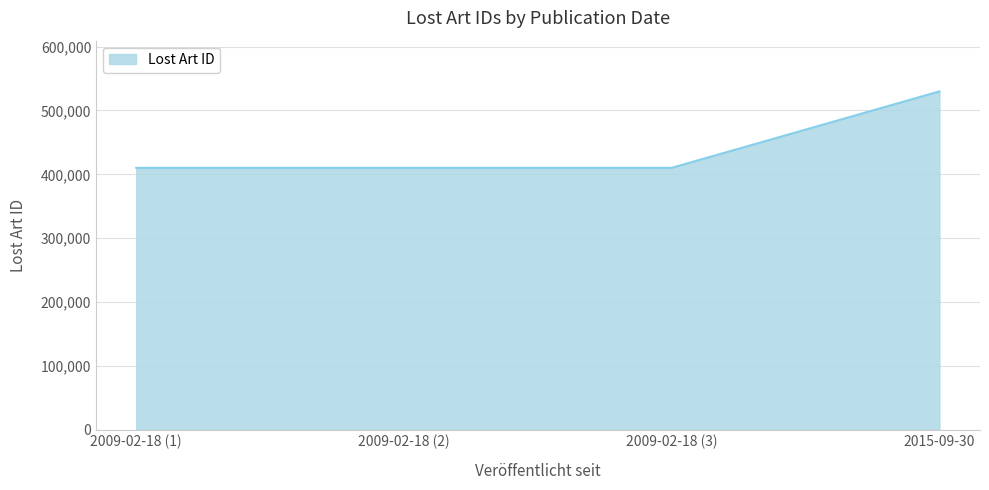

The chart shows a value of 699973 at 2015-09-30. True or false?

False